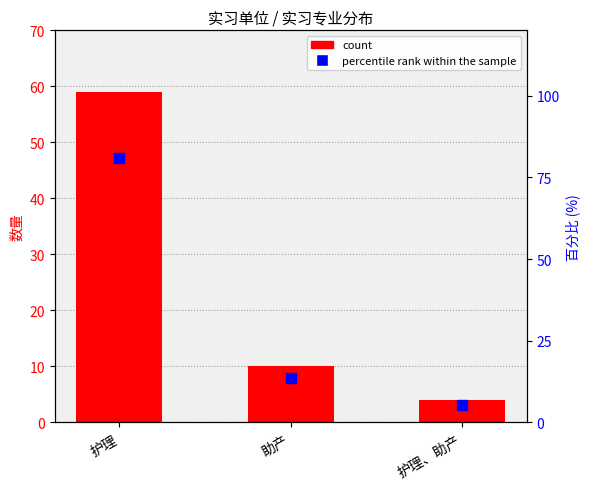

Is the value of percentile rank within the sample at 护理、助产 greater than the value of count at 护理?

No